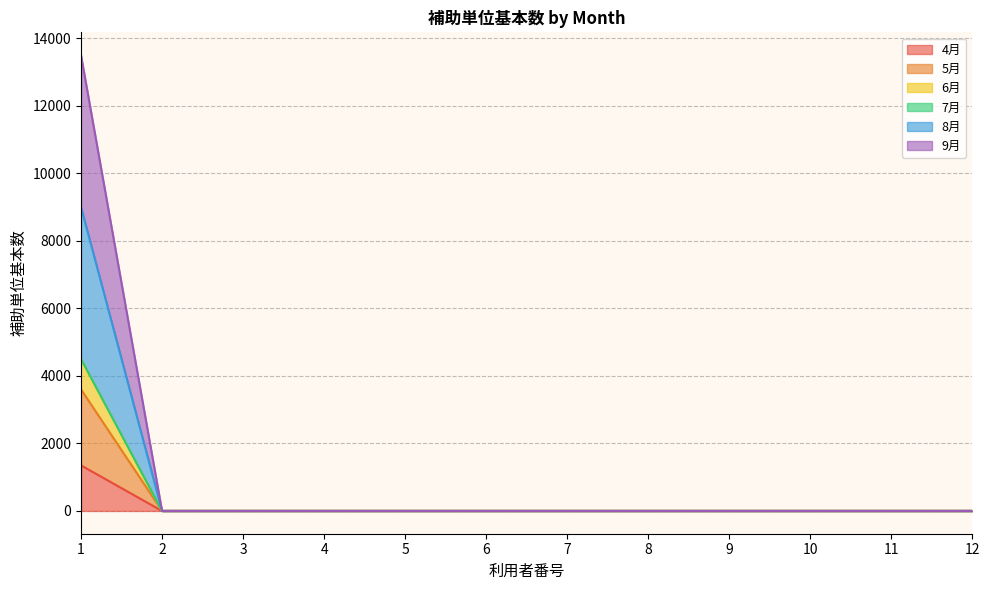

True or false: 5月 and 9月 cross at least once.

False